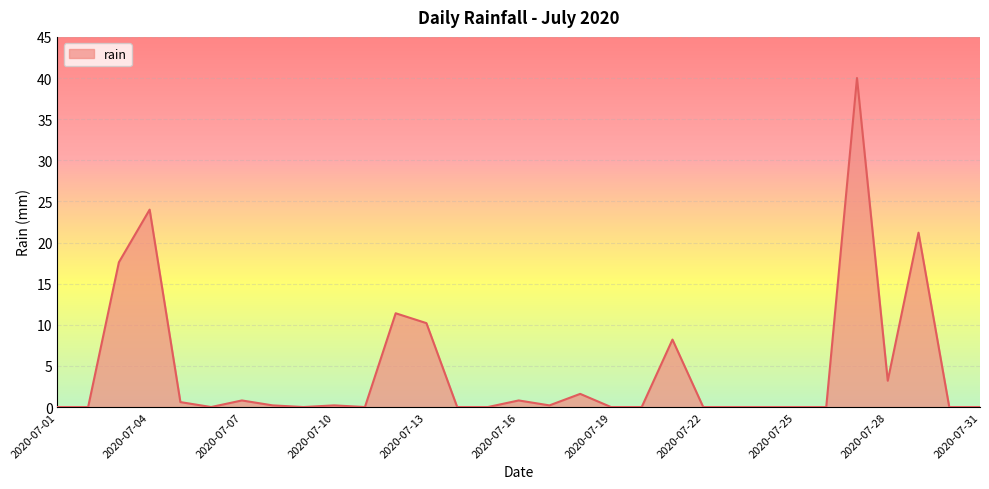

What is the difference between the maximum and minimum values?

40.0